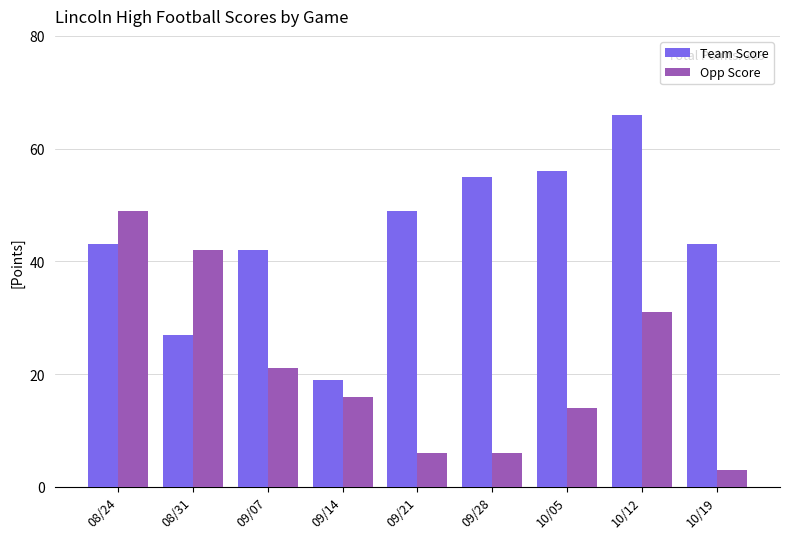

True or false: Team Score has a value of 43 at 08/24.

True